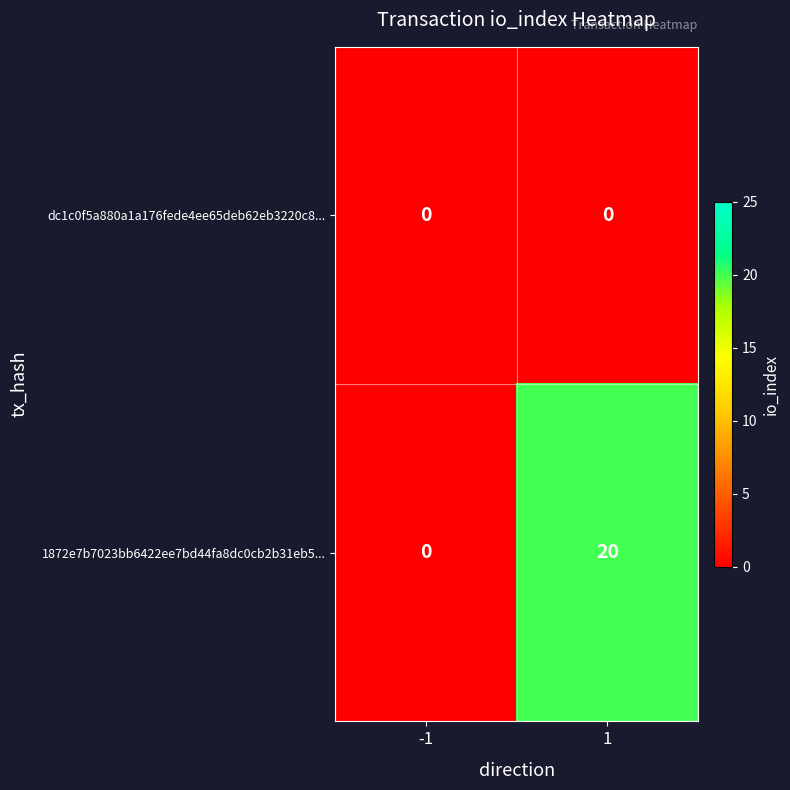

What is the sum of all 1872e7b7023bb6422ee7bd44fa8dc0cb2b31eb5... values?

20